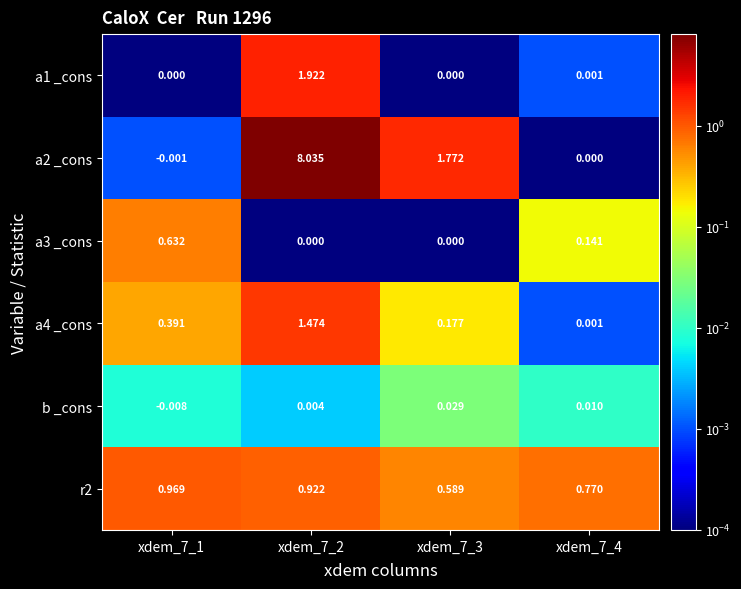

Is the value of a2 _cons at xdem_7_1 greater than the value of a4 _cons at xdem_7_2?

No